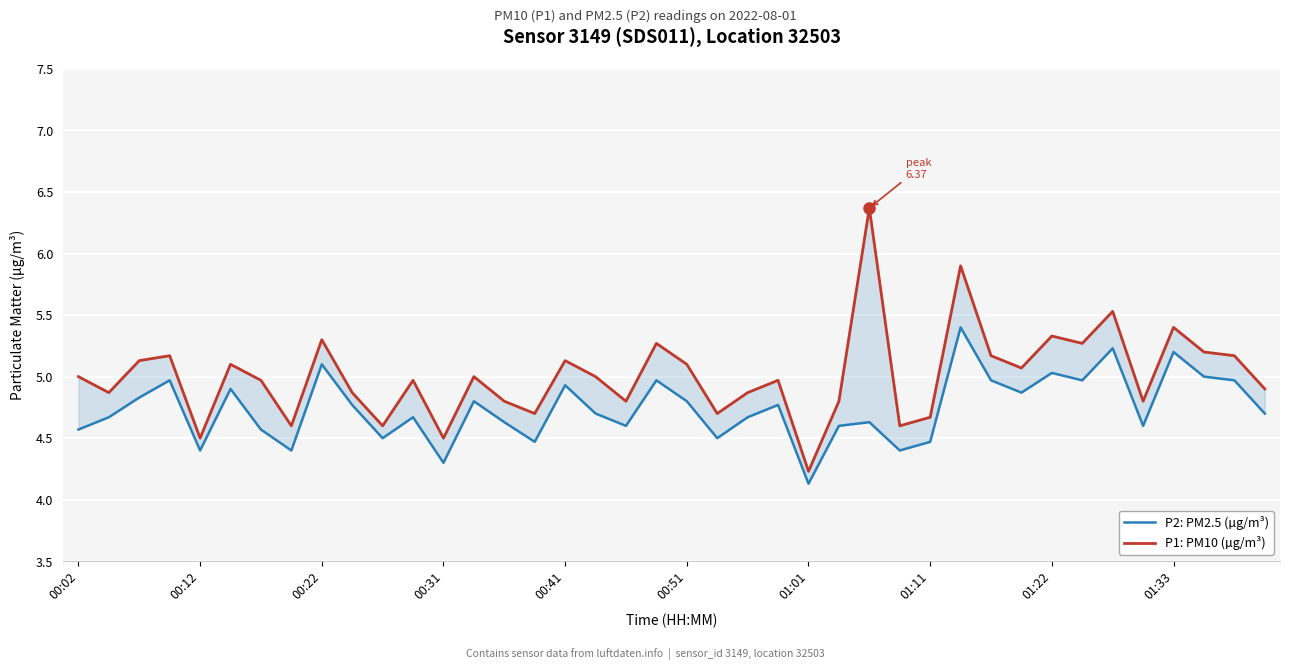

At which category is the sum across all series the highest?

29